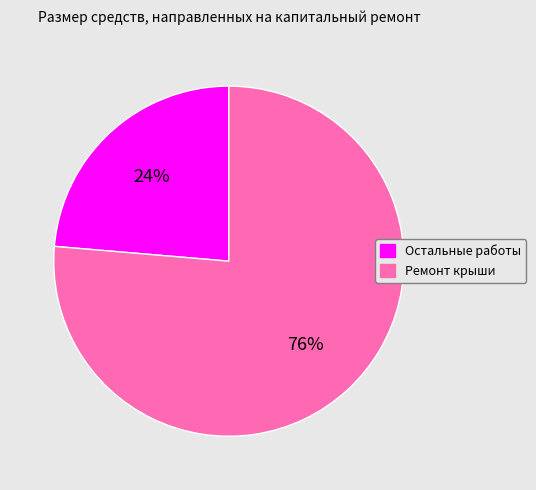

To the nearest percent, what is the combined percentage of Ремонт крыши and Остальные работы?

100%